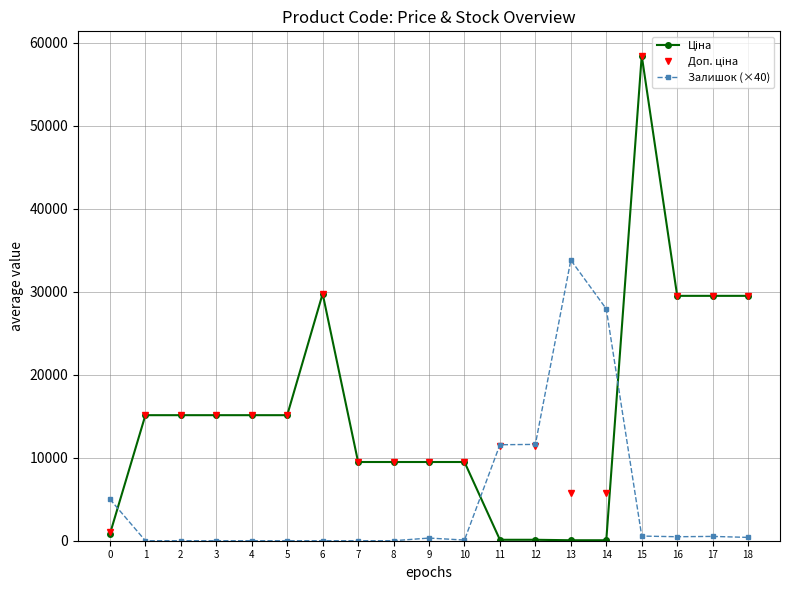

What is the total value across all series at 6?

59494.5